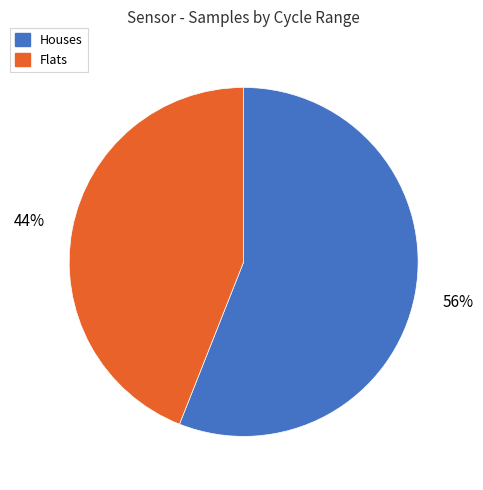

Is there a majority slice in this chart?

Yes